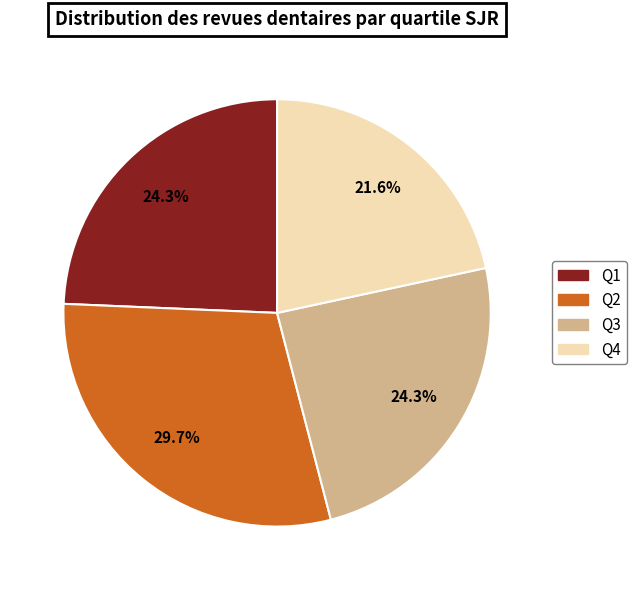

To the nearest percent, what is the average slice percentage?

25%